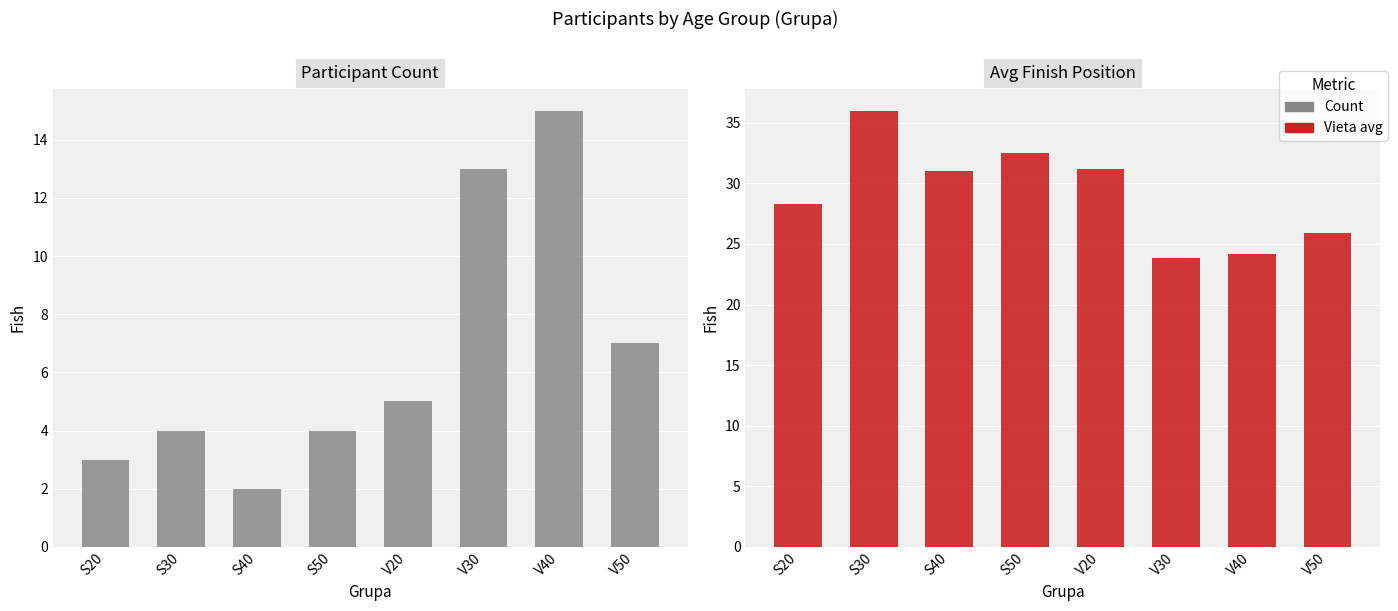

What is the highest value of the Count series?

15.0